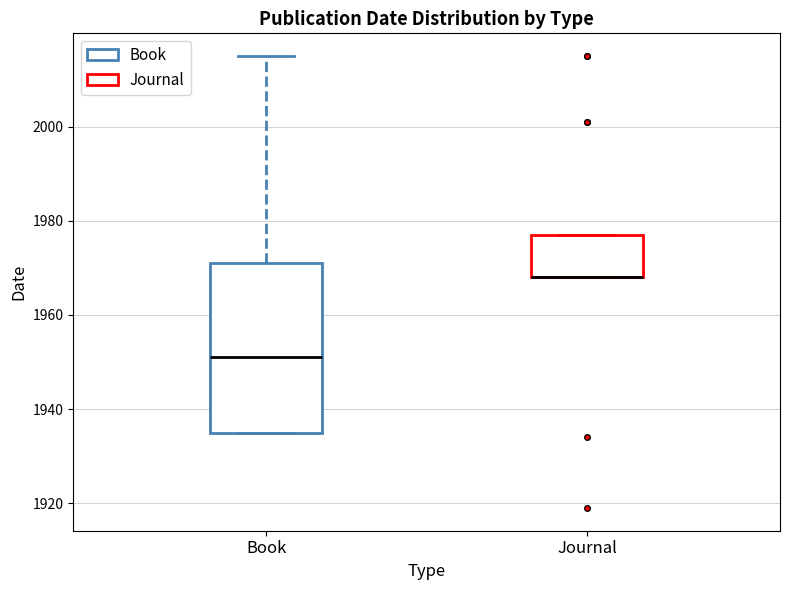

Reading left to right, read every box against the y-axis: the position of its median line, the range the box covers, and the ends of its whiskers. The values are not printed on the chart, so give them approximately, as read against the axis.

Book: median 1952, box 1936 to 1972, whiskers 1936 to 2016
Journal: median 1968 (drawn on the box's lower edge), box 1968 to 1978, whiskers 1968 to 1978